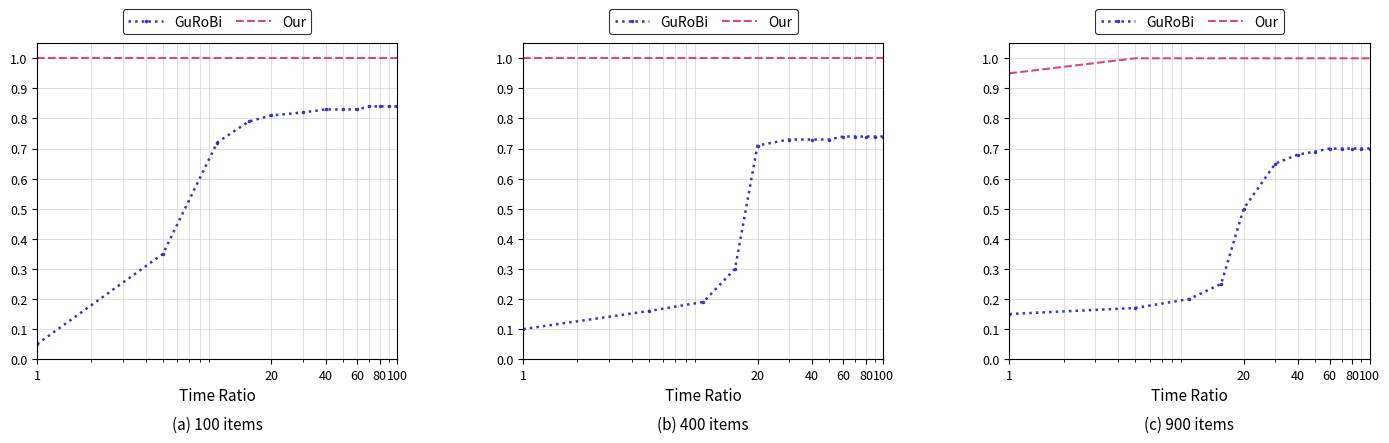

At which label is Our closest to 0?

1